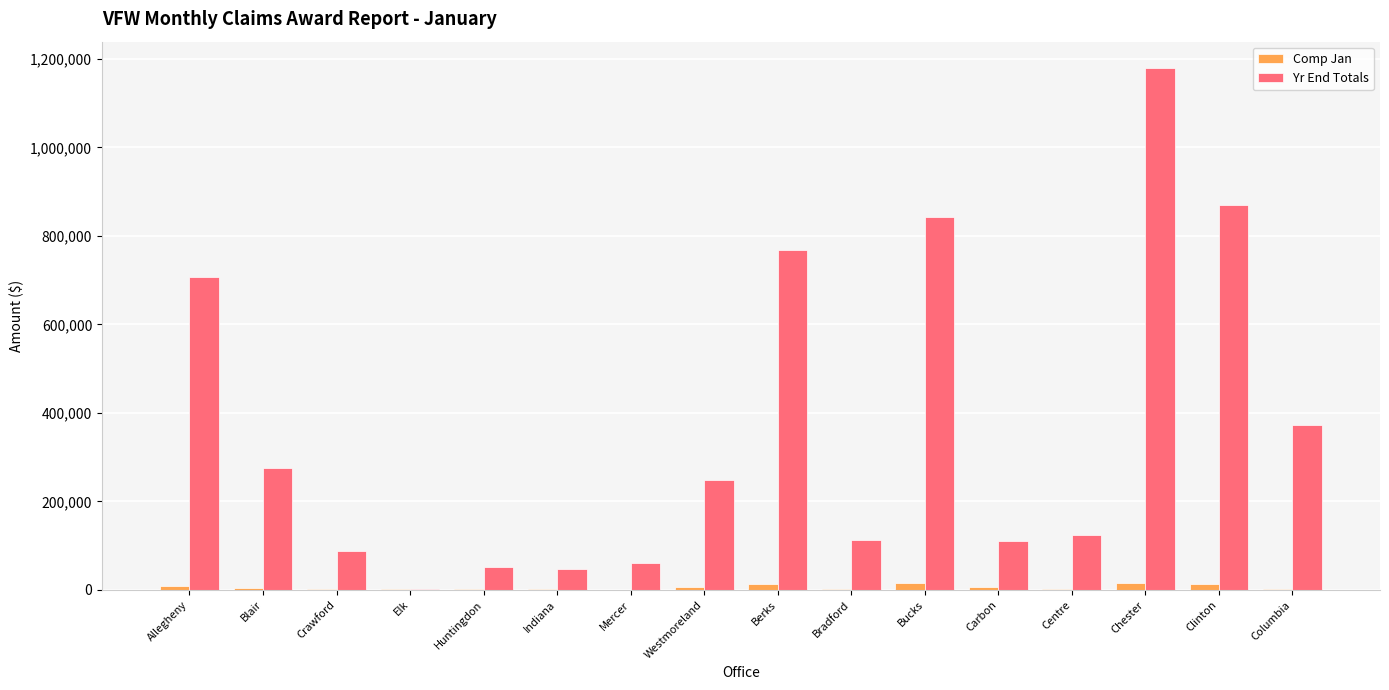

Which label corresponds to the largest value in the chart?

Chester